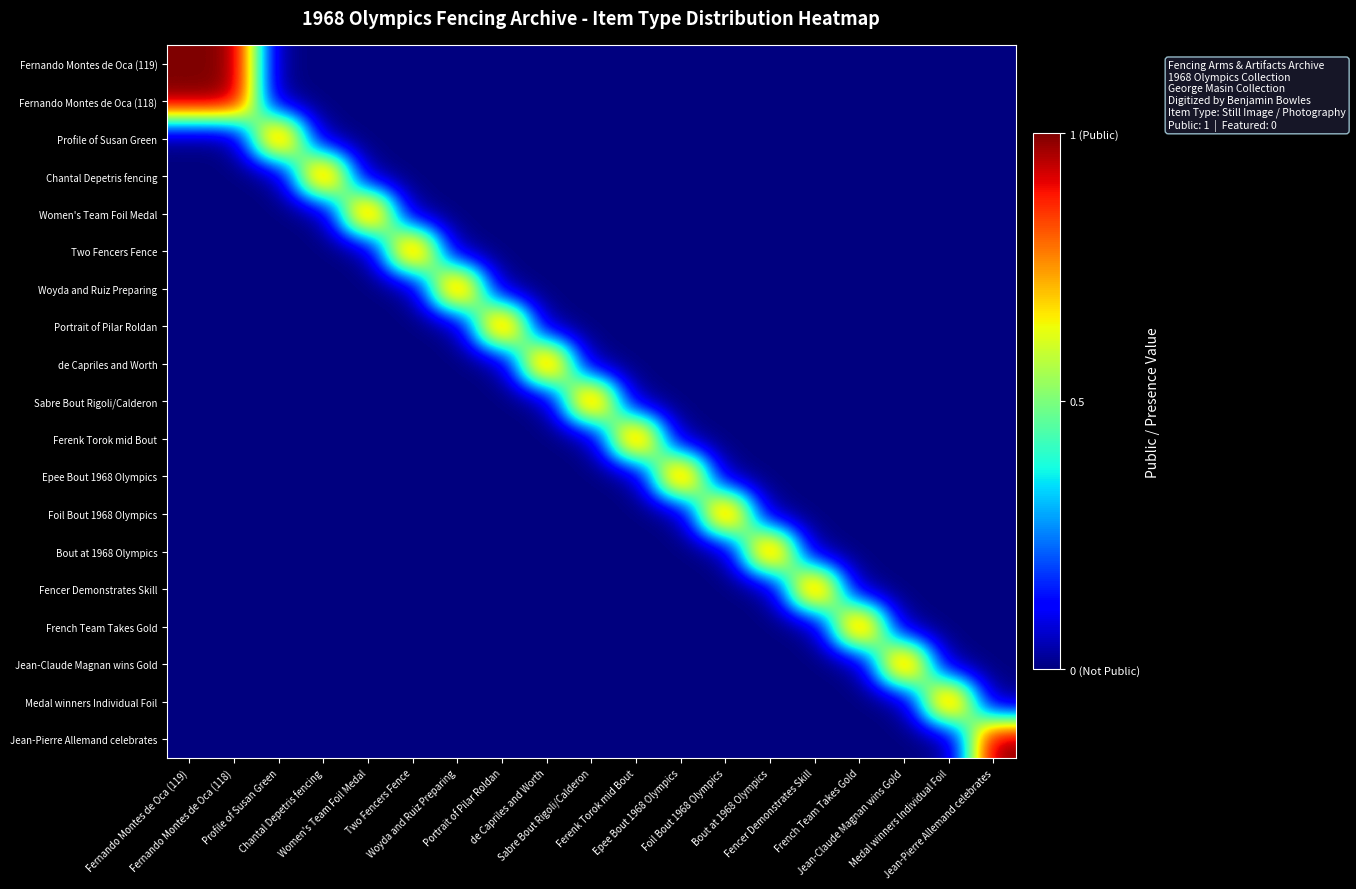

What is the spread (max minus min) of values at Woyda and Ruiz Preparing?

1